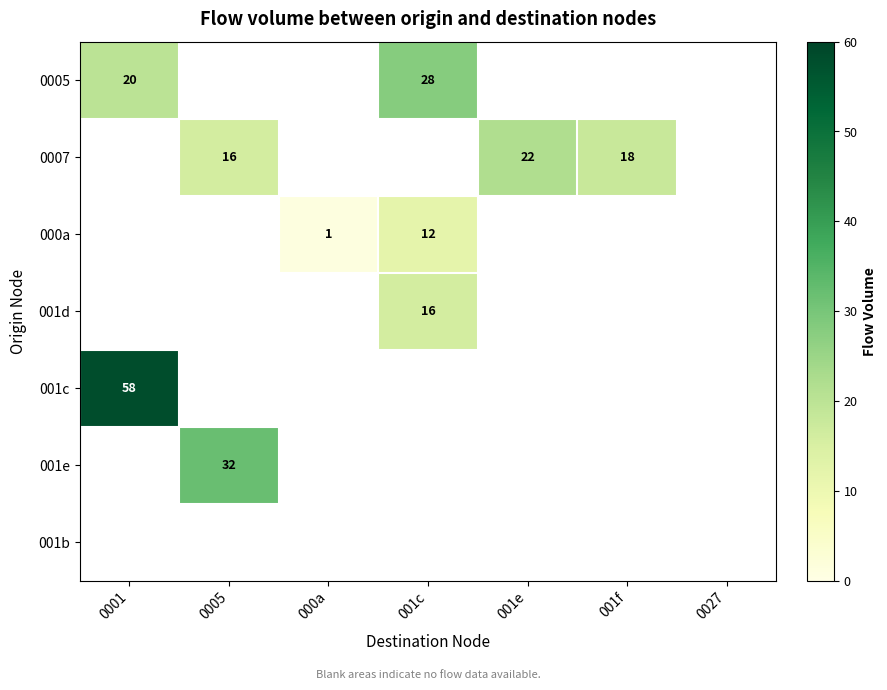

The 001c series shows 58 at 0001. True or false?

True